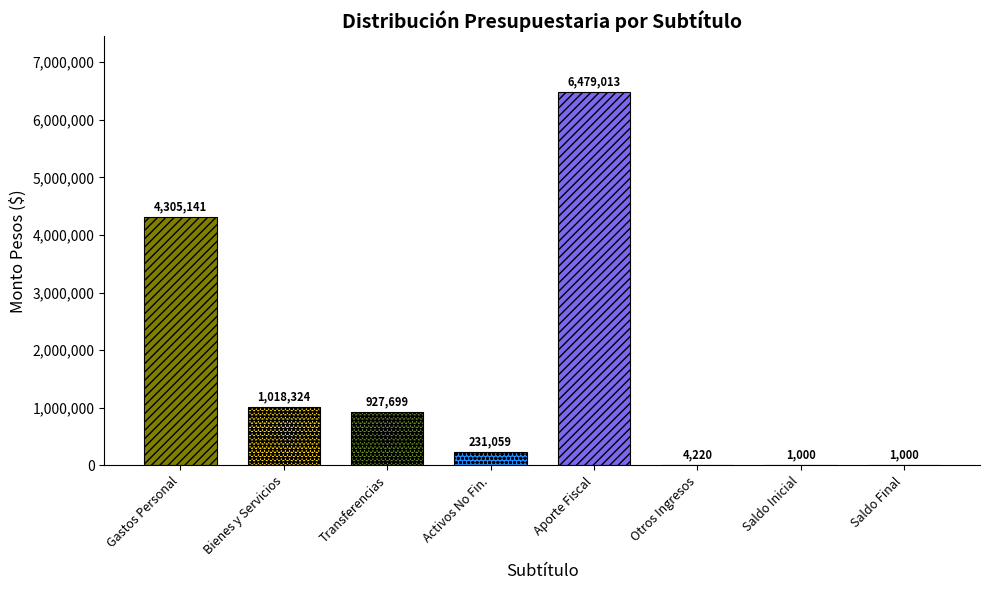

Reading right to left, extract all data points from this chart.

SALDO FINAL DE CAJA=1000	SALDO INICIAL DE CAJA=1000	OTROS INGRESOS CORRIENTES=4220	APORTE FISCAL=6479013	ADQUISICIÓN DE ACTIVOS NO FINANCIEROS=231059	TRANSFERENCIAS CORRIENTES=927699	BIENES Y SERVICIOS DE CONSUMO=1018324	GASTOS EN PERSONAL=4305141